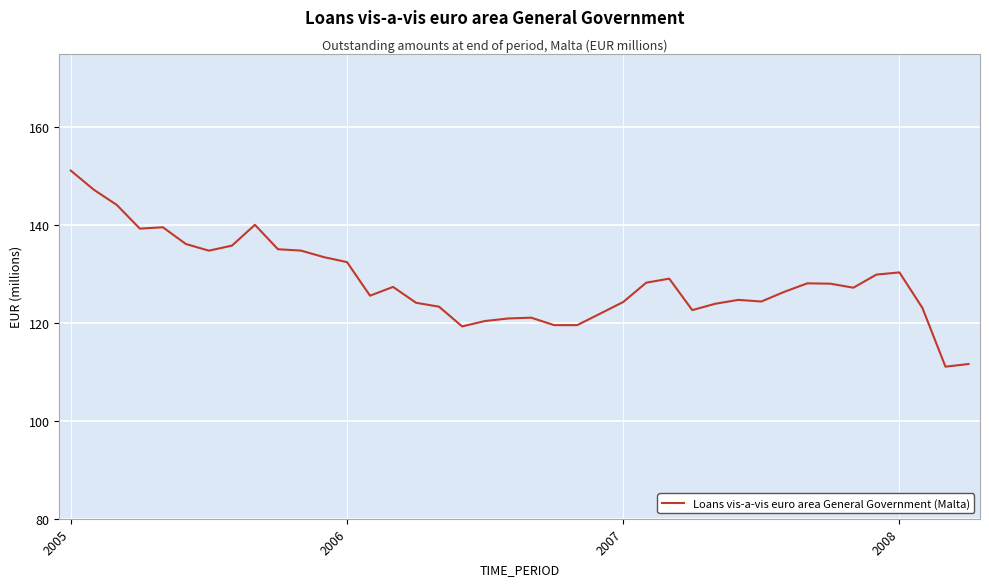

What is the smallest value displayed?

111.1